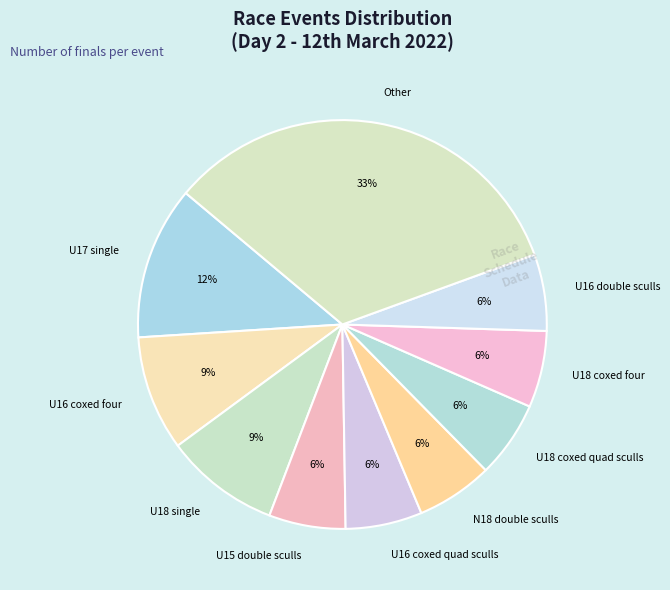

To the nearest percent, what is the average slice percentage?

10%